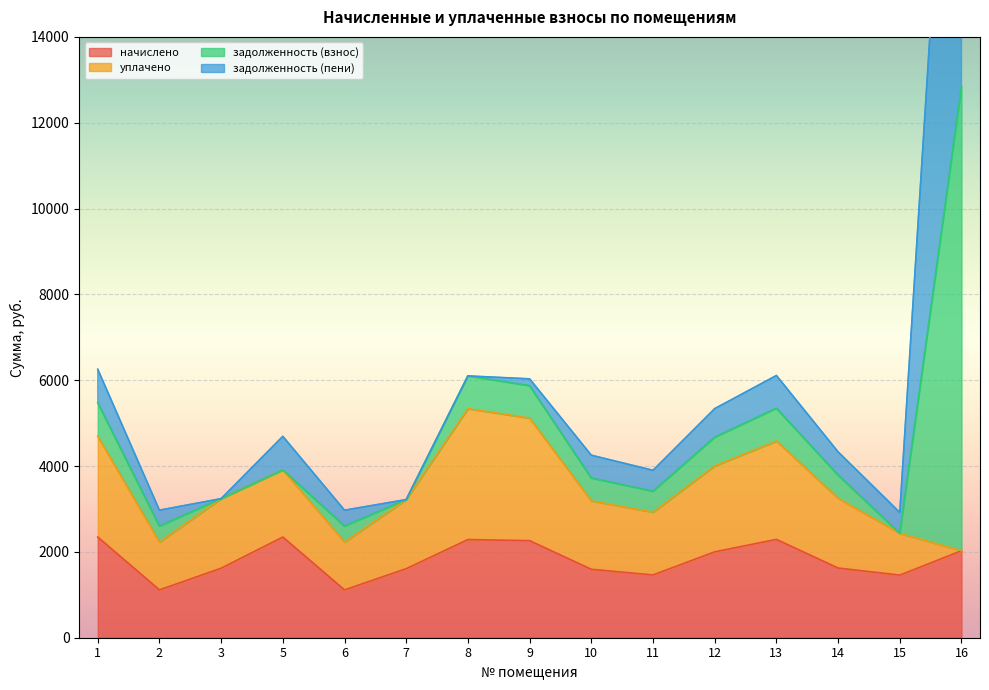

How many interior local valleys does the задолженность (взнос) series have?

4